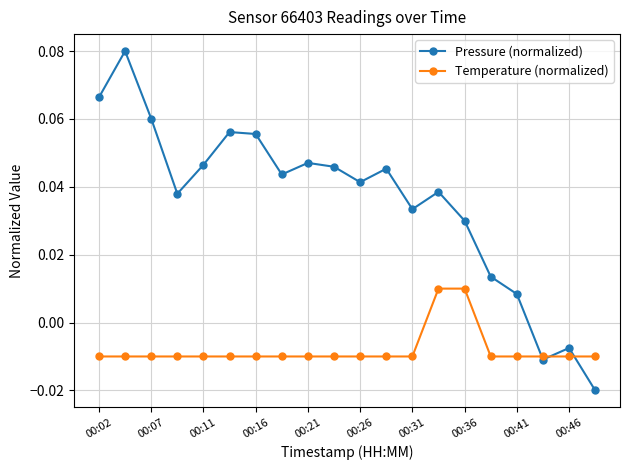

Which series has the largest total across all categories?

Pressure (normalized)